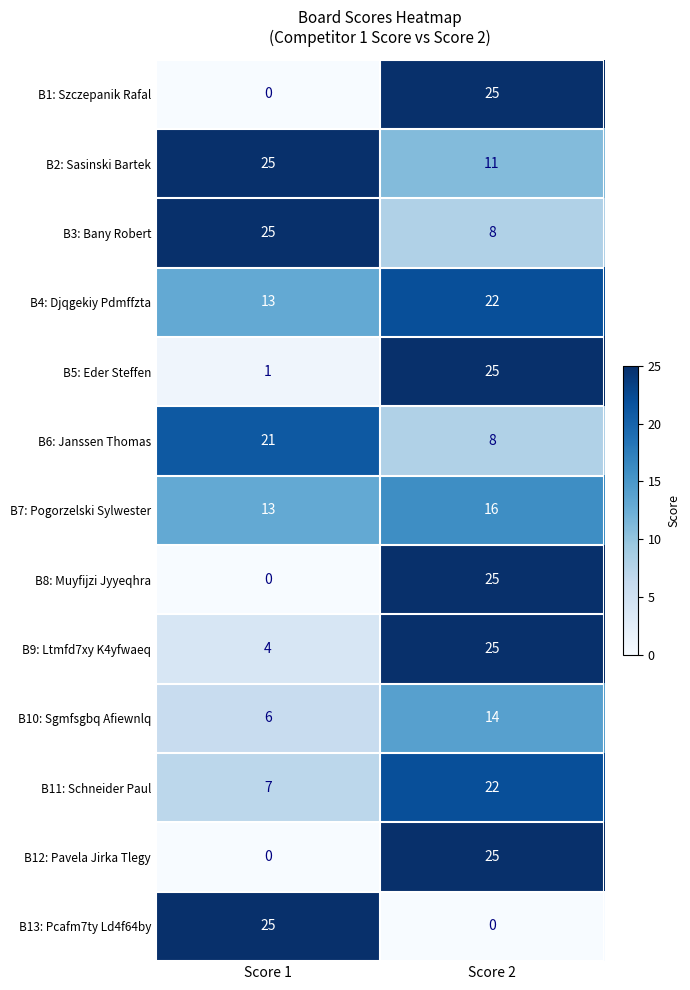

What is the approximate value of B10: Sgmfsgbq Afiewnlq at Score 1?

6